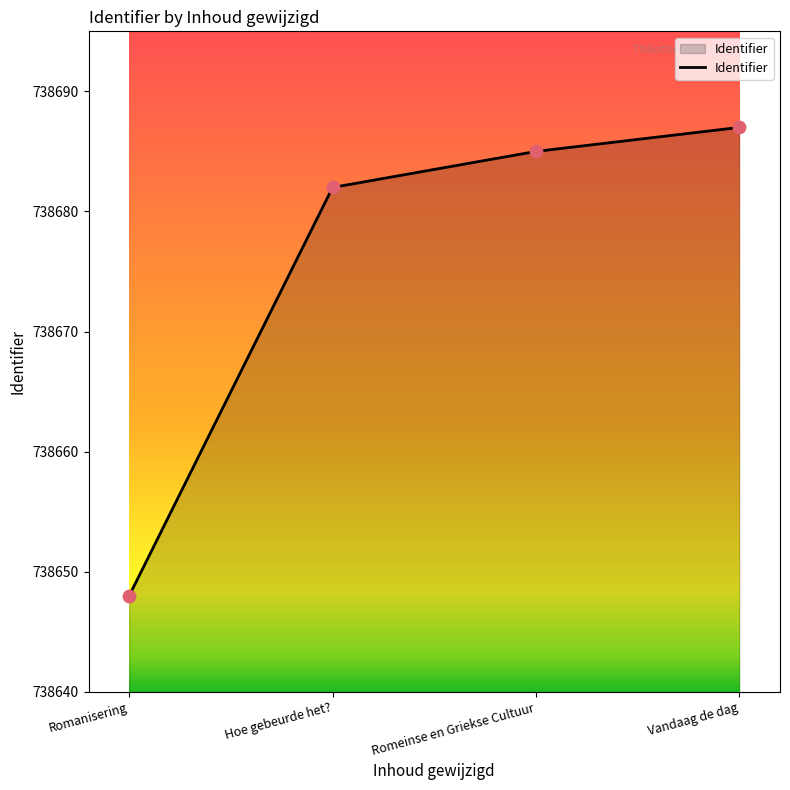

What is the change in value from Romeinse en Griekse Cultuur to Vandaag de dag?

+2